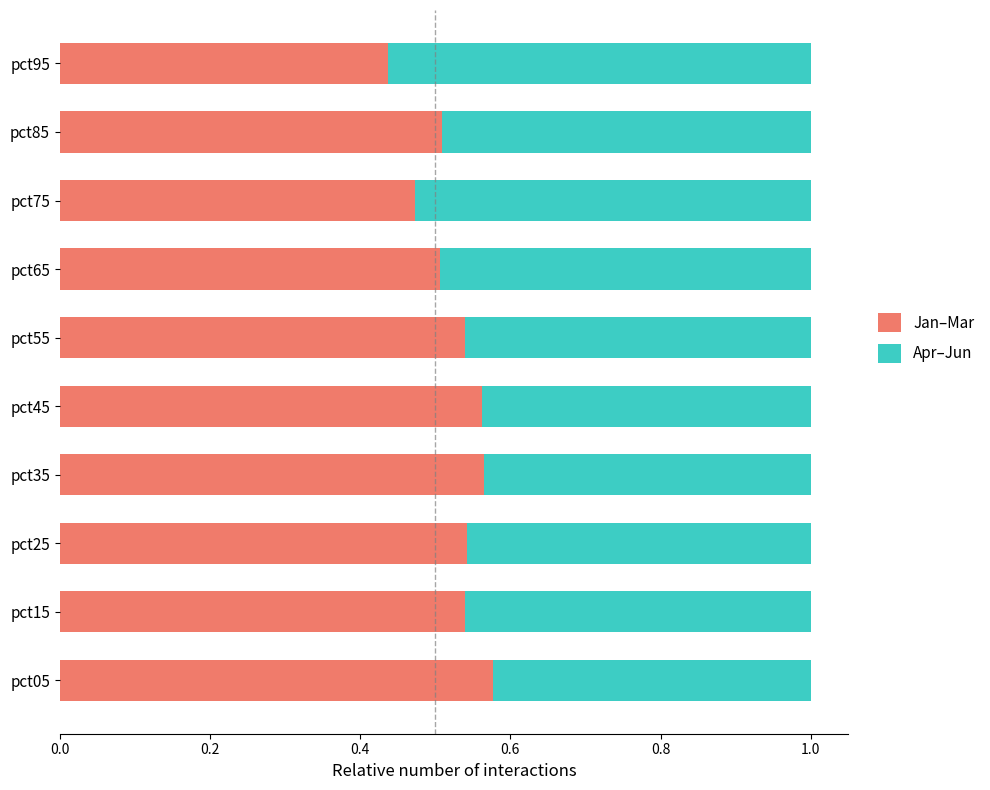

Where is Jan–Mar nearest to the value 0?

pct95